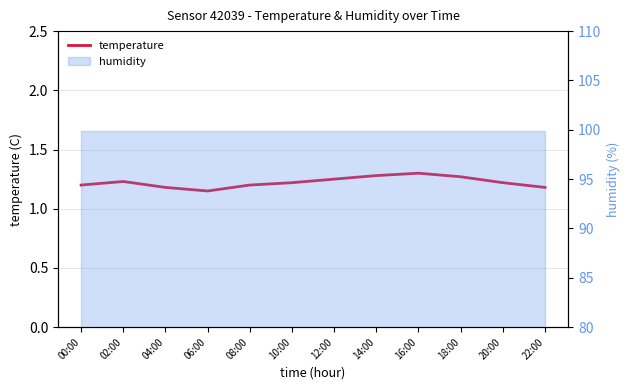

What is the maximum value shown in the chart?

1.3